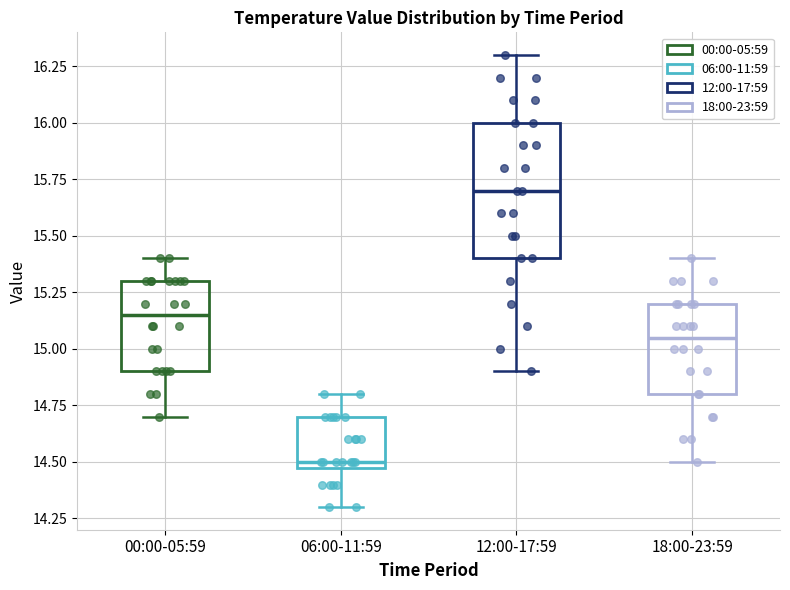

Where is the upper edge of the box for 12:00-17:59 on the y-axis? The values are not printed on the chart, so give them approximately, as read against the axis.

16.00